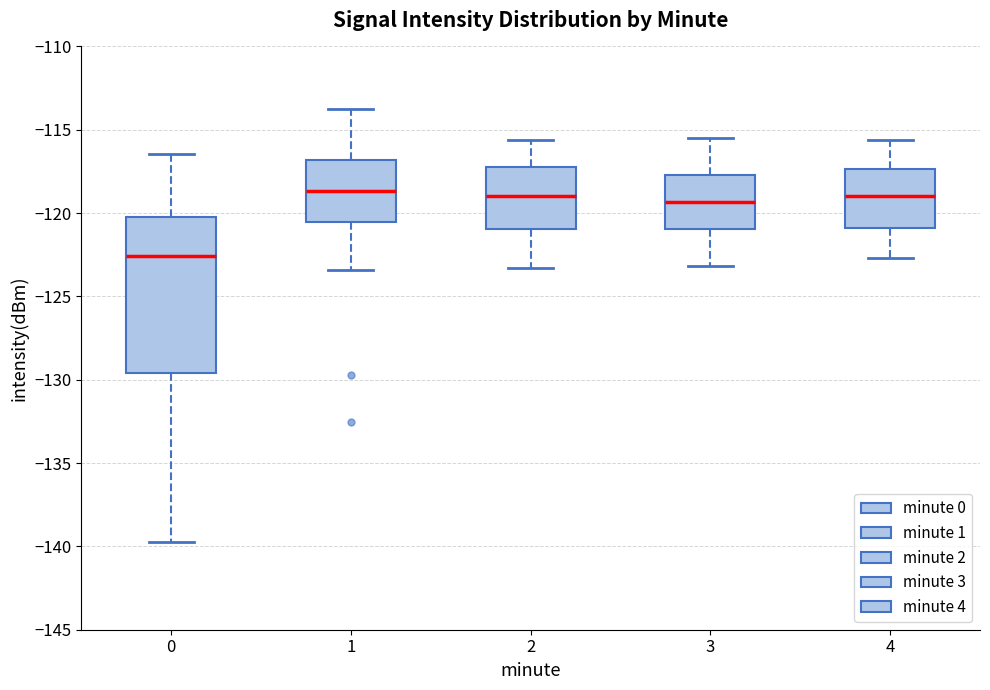

Reading left to right, transcribe this box plot: for each box, give where its median line is, the range the box spans, and where its two whiskers end, as read against the y-axis. The values are not printed on the chart, so give them approximately, as read against the axis.

0: median -122.5, box -129.5 to -120.0, whiskers -139.5 to -116.5
1: median -118.5, box -120.5 to -117.0, whiskers -123.5 to -113.5
2: median -119.0, box -121.0 to -117.0, whiskers -123.5 to -115.5
3: median -119.5, box -121.0 to -117.5, whiskers -123.0 to -115.5
4: median -119.0, box -121.0 to -117.5, whiskers -122.5 to -115.5